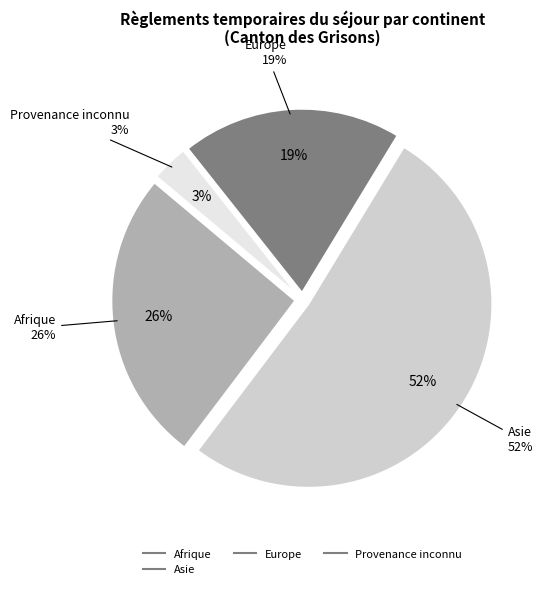

Is it true that Asie is 42% of the pie?

False